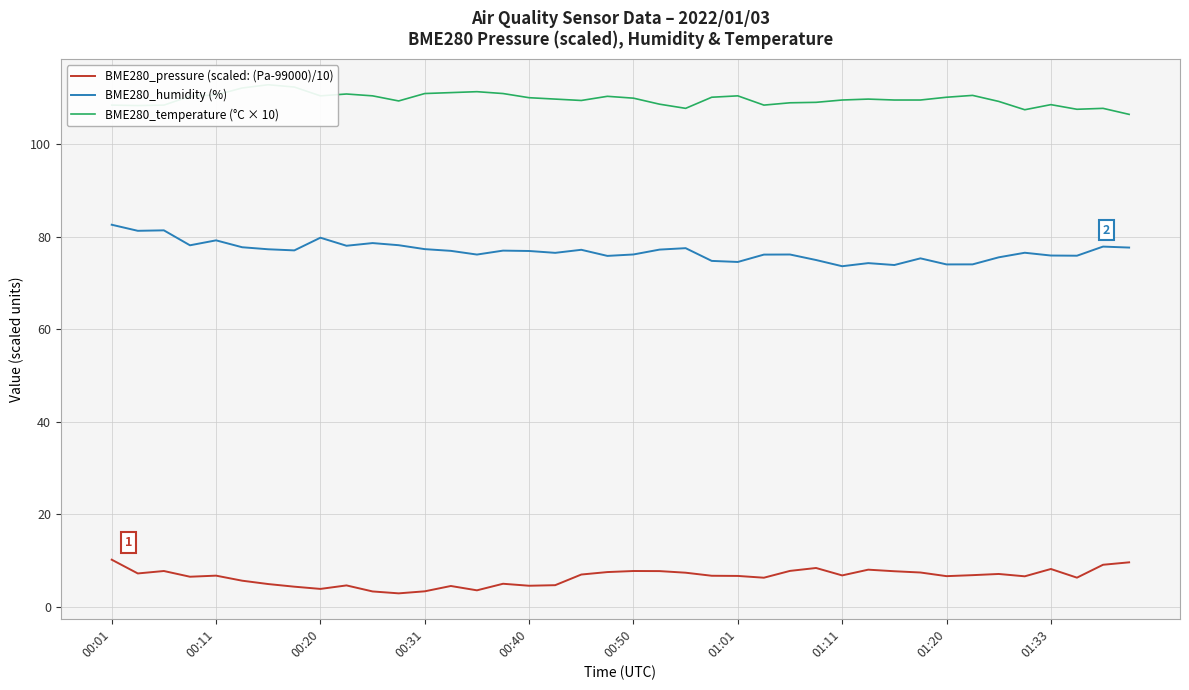

Which series has the widest spread of values?

BME280_humidity (%)